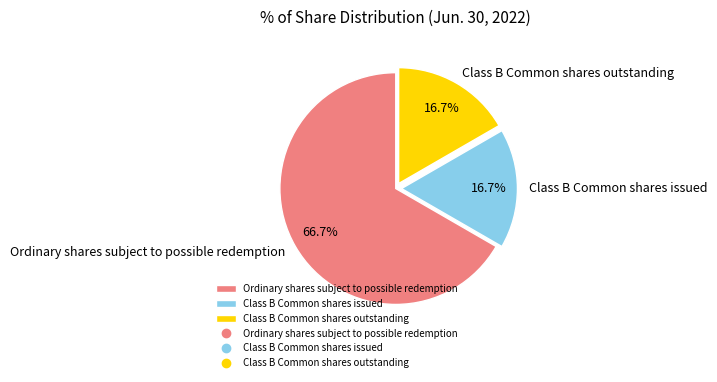

Which category has the biggest portion of the pie?

Ordinary shares subject to possible redemption